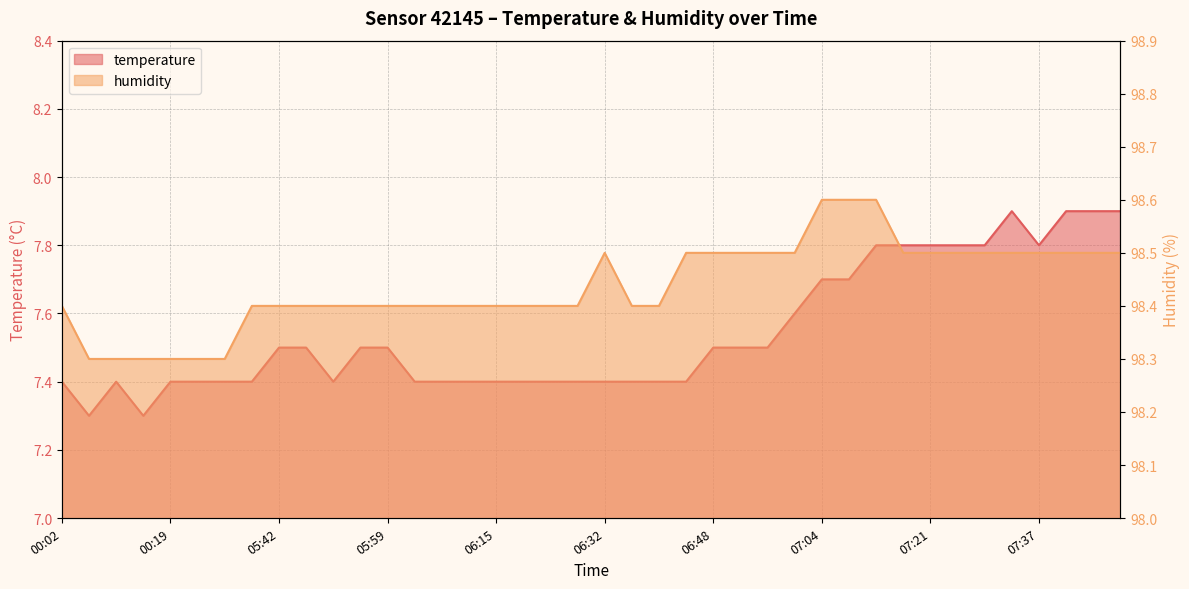

Reading left to right, list all the values displayed in this chart.

temperature: 00:02=7.4	00:06=7.3	00:11=7.4	00:15=7.3	00:19=7.4	00:23=7.4	00:27=7.4	05:38=7.4	05:42=7.5	05:46=7.5	05:50=7.4	05:55=7.5	05:59=7.5	06:03=7.4	06:07=7.4	06:11=7.4	06:15=7.4	06:19=7.4	06:24=7.4	06:28=7.4	06:32=7.4	06:36=7.4	06:40=7.4	06:44=7.4	06:48=7.5	06:52=7.5	06:56=7.5	07:00=7.6	07:04=7.7	07:08=7.7	07:12=7.8	07:17=7.8	07:21=7.8	07:25=7.8	07:29=7.8	07:33=7.9	07:37=7.8	07:41=7.9	07:45=7.9	07:49=7.9
humidity: 00:02=98.4	00:06=98.3	00:11=98.3	00:15=98.3	00:19=98.3	00:23=98.3	00:27=98.3	05:38=98.4	05:42=98.4	05:46=98.4	05:50=98.4	05:55=98.4	05:59=98.4	06:03=98.4	06:07=98.4	06:11=98.4	06:15=98.4	06:19=98.4	06:24=98.4	06:28=98.4	06:32=98.5	06:36=98.4	06:40=98.4	06:44=98.5	06:48=98.5	06:52=98.5	06:56=98.5	07:00=98.5	07:04=98.6	07:08=98.6	07:12=98.6	07:17=98.5	07:21=98.5	07:25=98.5	07:29=98.5	07:33=98.5	07:37=98.5	07:41=98.5	07:45=98.5	07:49=98.5